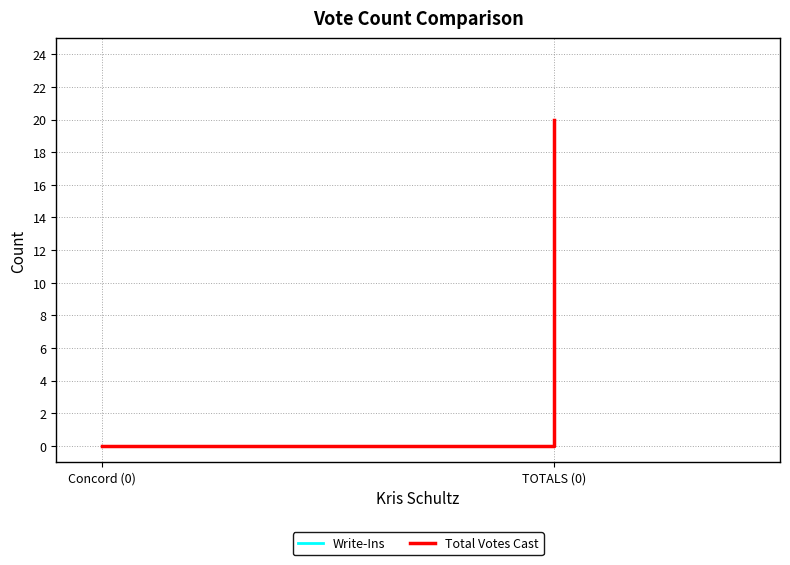

At which category does the chart reach its minimum across all series?

Concord (0)